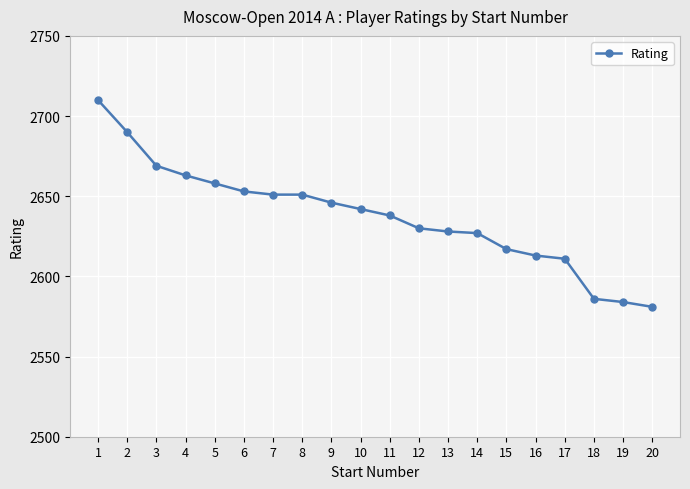

Does the chart display data point markers on the line(s)?

Yes